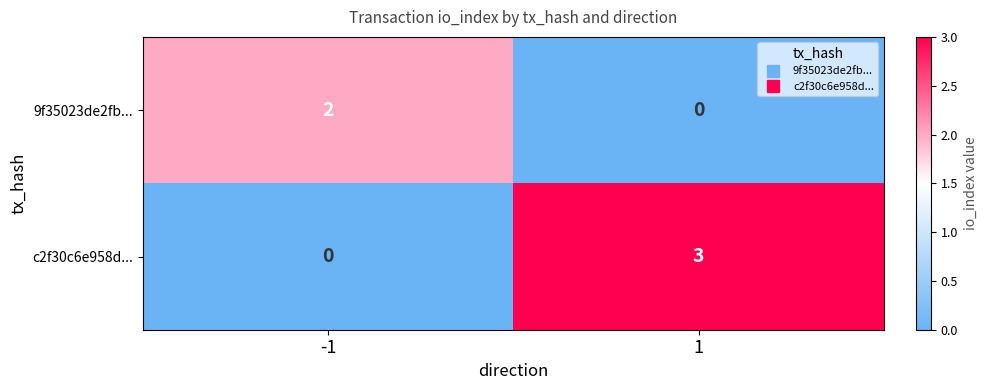

Is it true that 9f35023de2fb... equals -1 at 1?

False